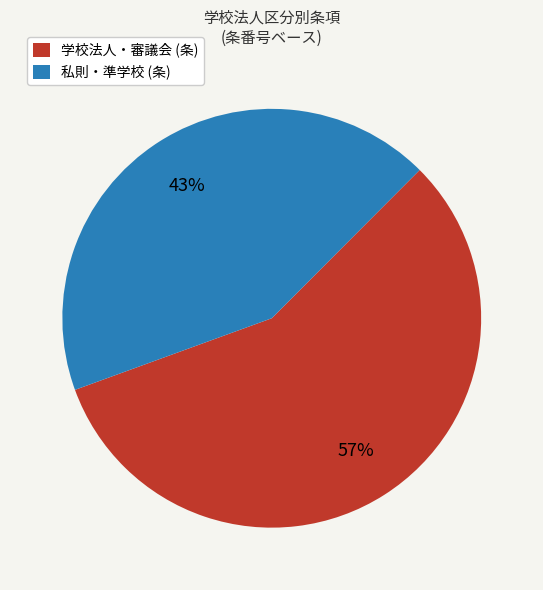

Which slice is the largest?

学校法人・審議会 (条)